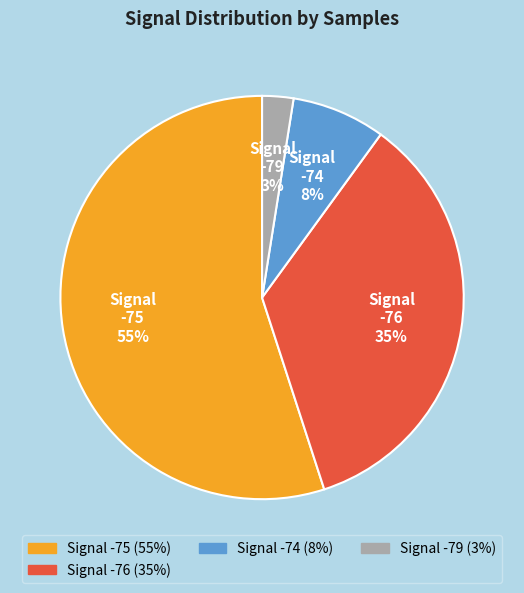

To the nearest percent, what is the average slice percentage?

25%